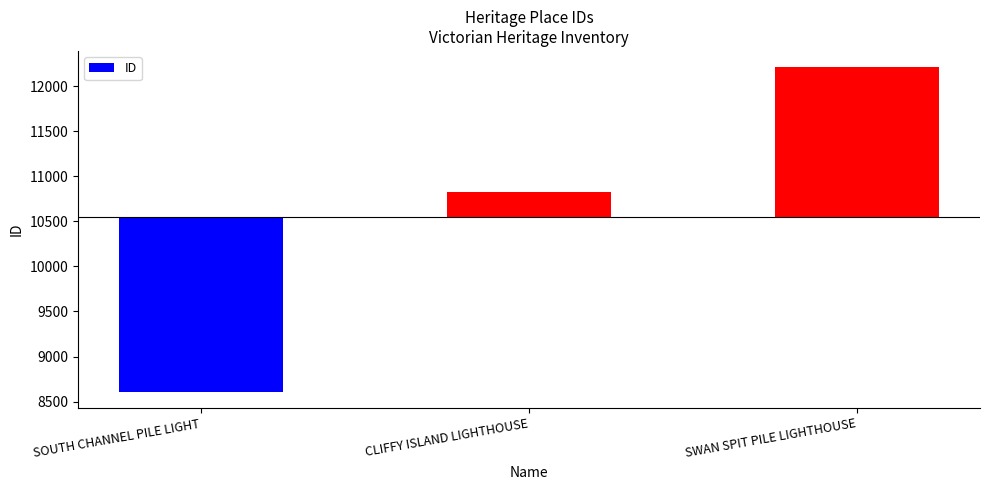

Which label corresponds to the smallest value in the chart?

SOUTH CHANNEL PILE LIGHT